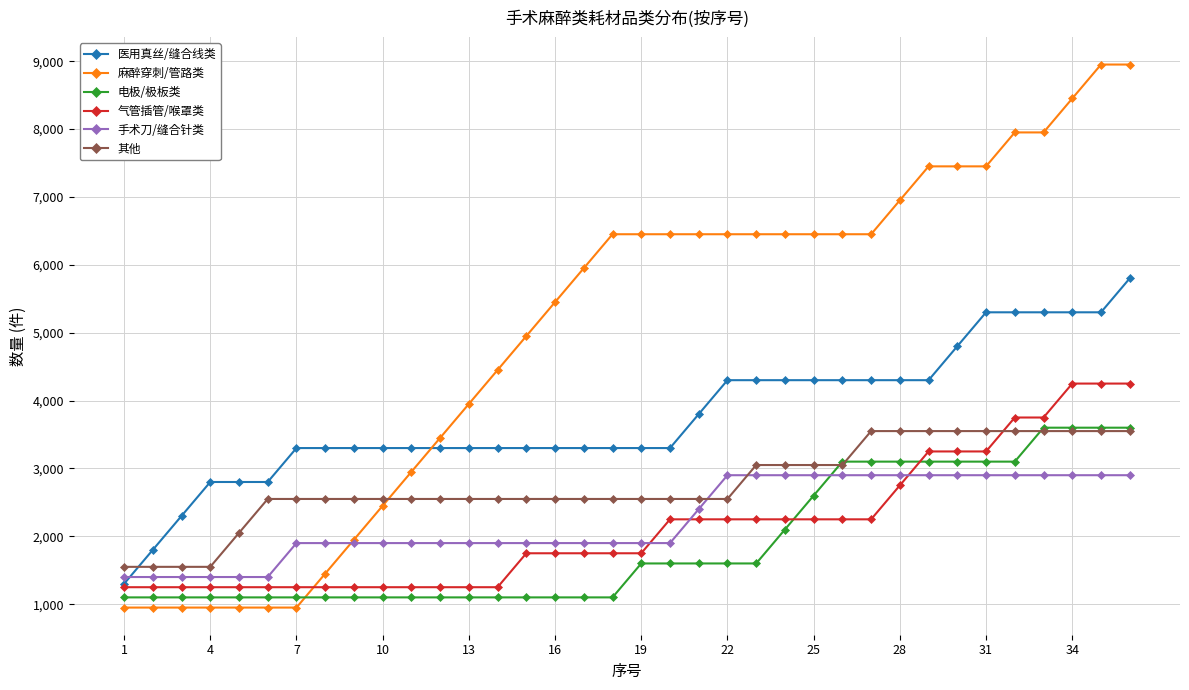

What is the maximum value for 麻醉穿刺/管路类?

8950